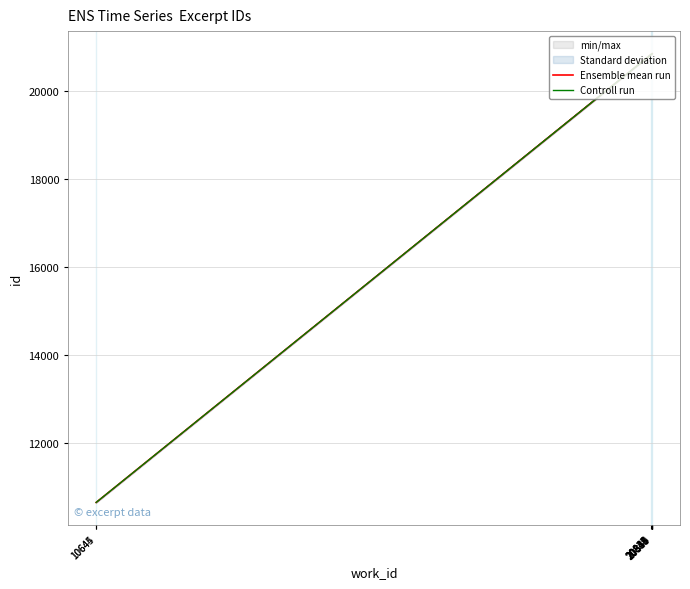

True or false: Controll run and Ensemble mean run cross at least once.

False